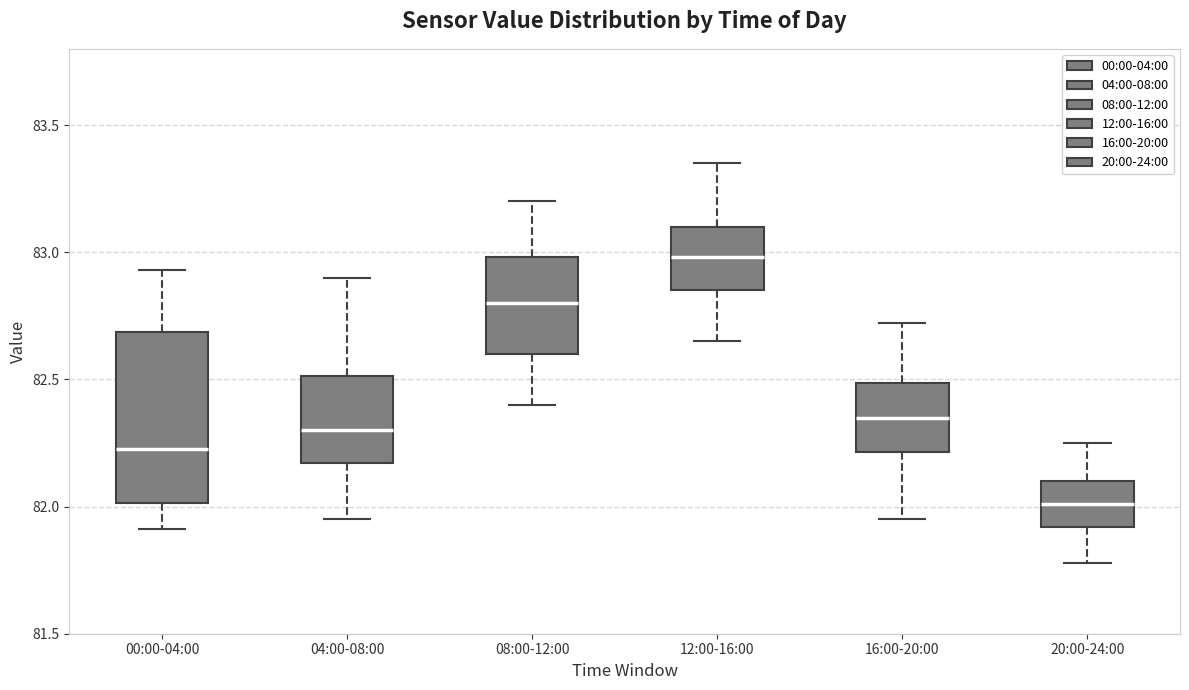

Which box has the lowest median line?

20:00-24:00